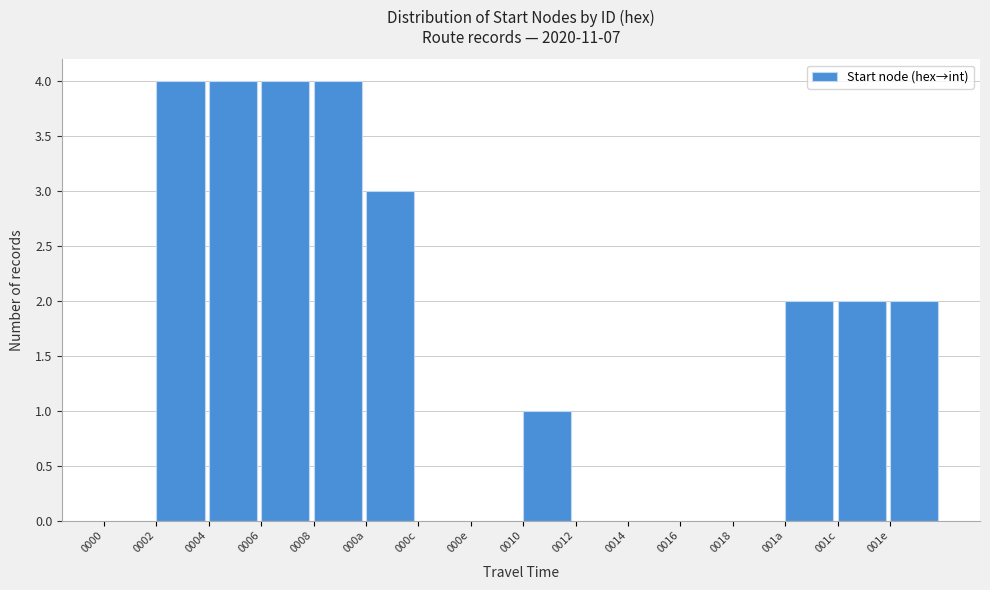

Reading left to right, what are all the values shown in this chart?

0000=0	0002=4	0004=4	0006=4	0008=4	000a=3	000c=0	000e=0	0010=1	0012=0	0014=0	0016=0	0018=0	001a=2	001c=2	001e=2